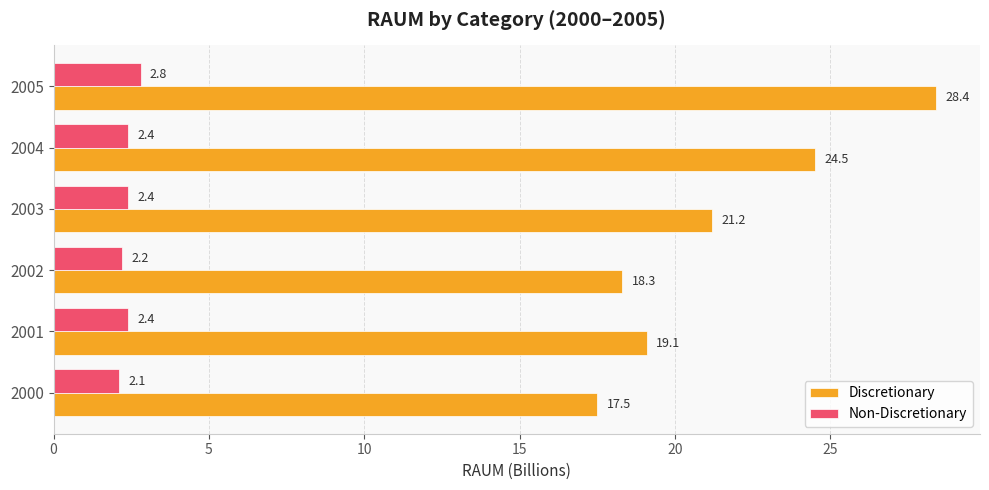

Which series has the largest total across all categories?

Discretionary